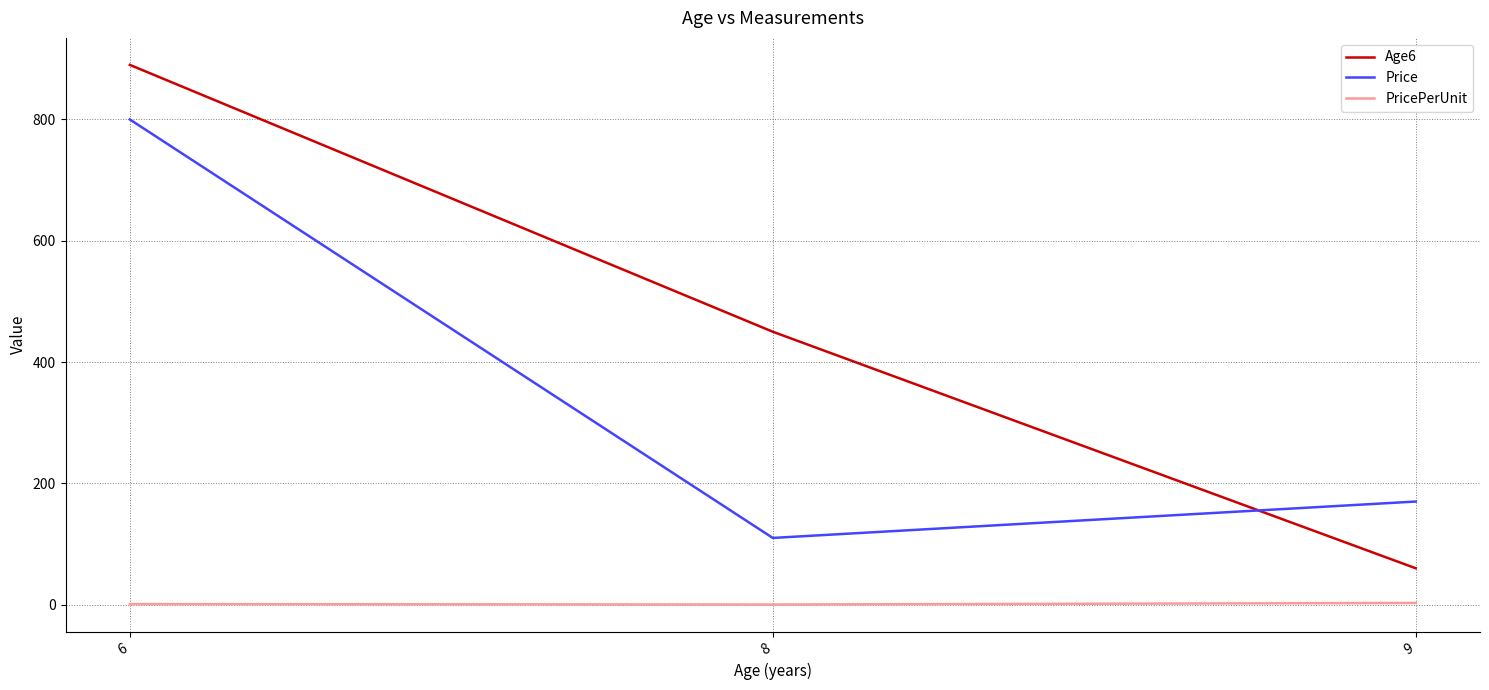

What is the sum of all PricePerUnit values?

3.9